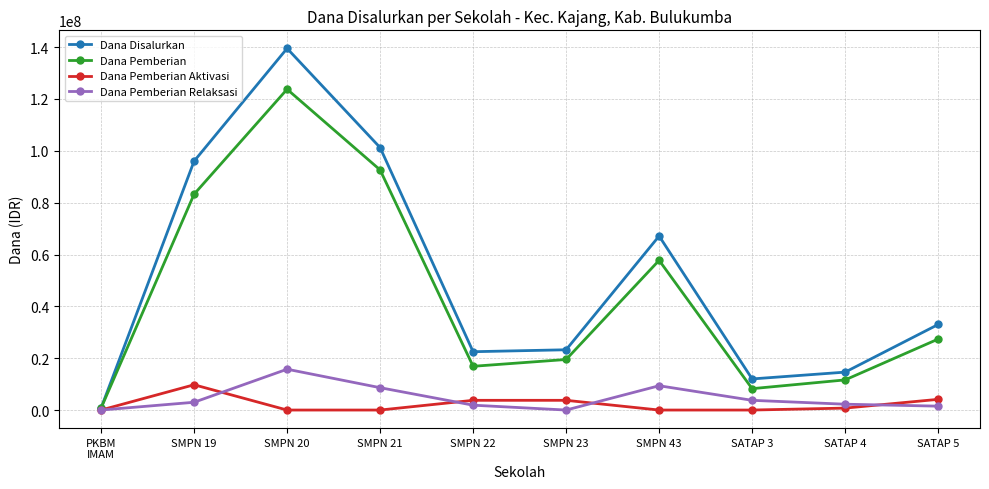

Is the value of Dana Disalurkan at SMPN 20 greater than the value of Dana Pemberian Relaksasi at SATAP 4?

Yes